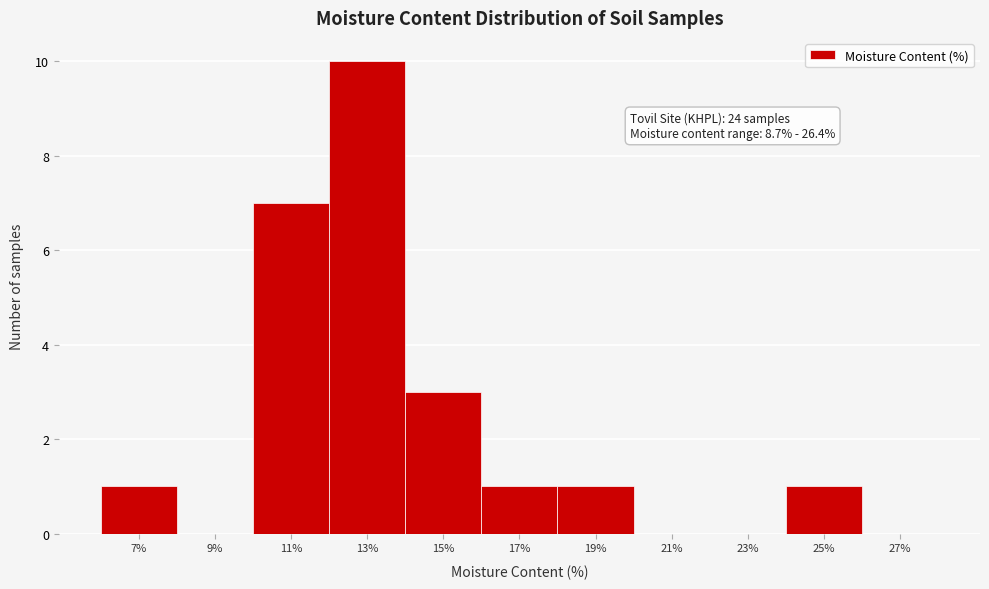

Reading left to right, list all the values displayed in this chart.

7%=1	9%=0	11%=7	13%=10	15%=3	17%=1	19%=1	21%=0	23%=0	25%=1	27%=0